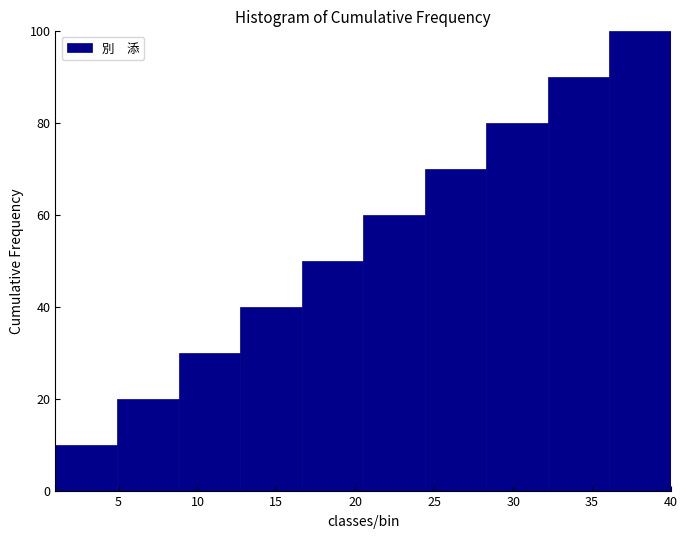

Reading left to right, transcribe this chart: for each bar, give the range it covers on the x-axis and its height. Neither the bar edges nor the heights are printed on the chart, so give them approximately, as read against the axes.

1.0 to 4.9: 10
4.9 to 8.8: 20
8.8 to 12.7: 30
12.7 to 16.6: 40
16.6 to 20.5: 50
20.5 to 24.4: 60
24.4 to 28.3: 70
28.3 to 32.2: 80
32.2 to 36.1: 90
36.1 to 40.0: 100